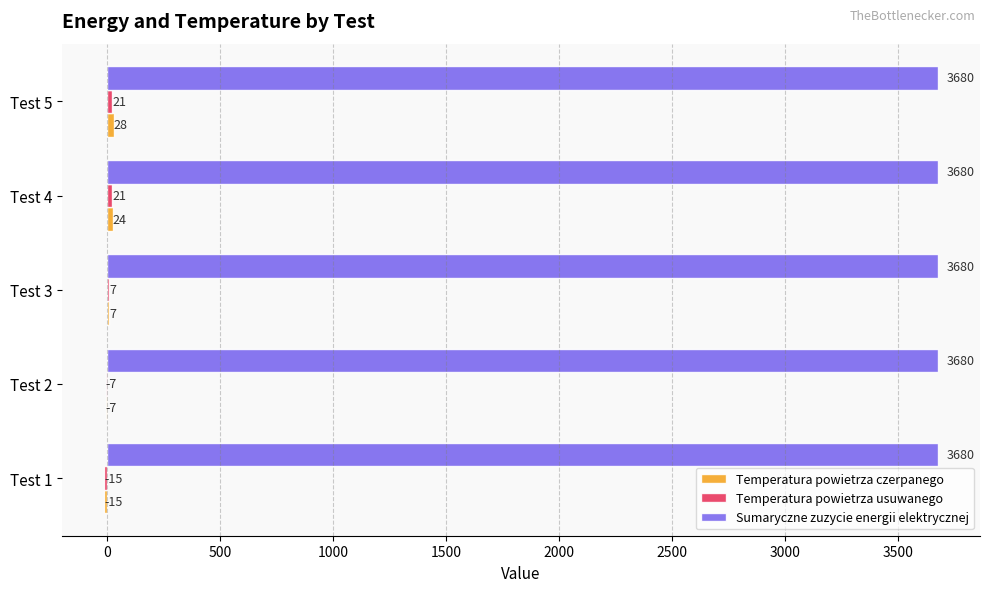

What is the total value across all series at Test 2?

3666